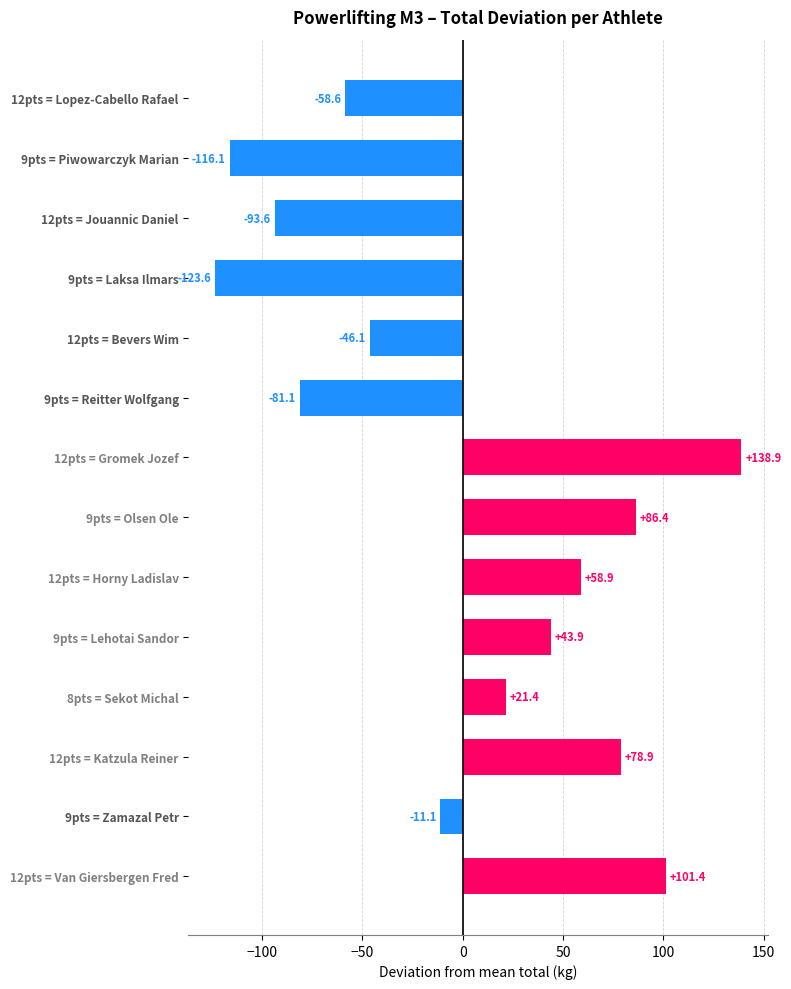

Rank the categories by value from highest to lowest.

12pts = Gromek Jozef, 12pts = Van Giersbergen Fred, 9pts = Olsen Ole, 12pts = Katzula Reiner, 12pts = Horny Ladislav, 9pts = Lehotai Sandor, 8pts = Sekot Michal, 9pts = Zamazal Petr, 12pts = Bevers Wim, 12pts = Lopez-Cabello Rafael, 9pts = Reitter Wolfgang, 12pts = Jouannic Daniel, 9pts = Piwowarczyk Marian, 9pts = Laksa Ilmars